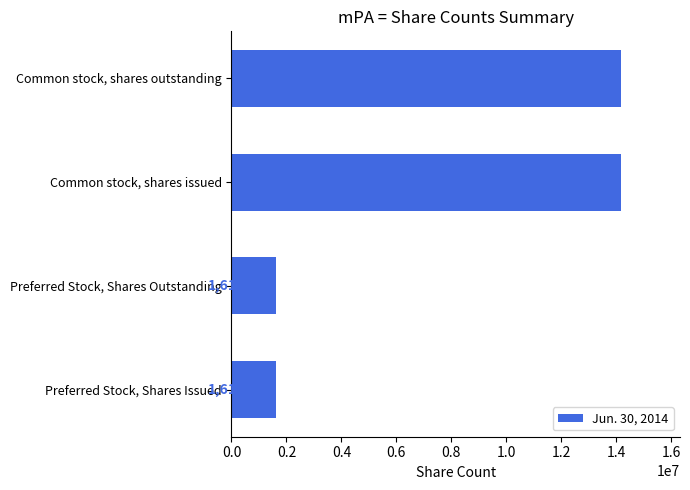

What is the average value?

7899625